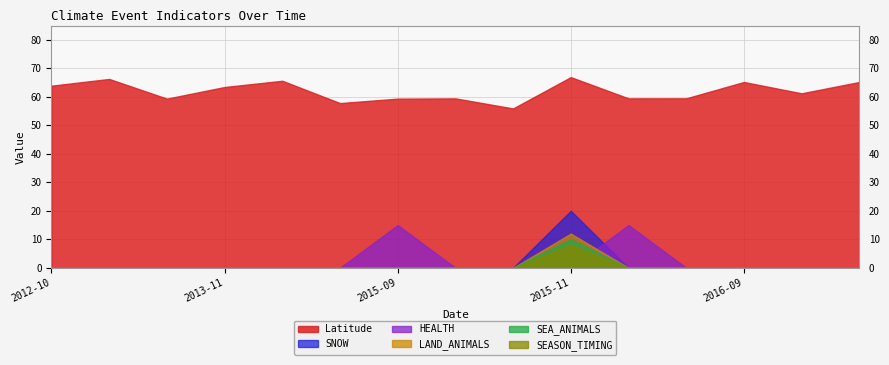

Rank the series by their maximum value, from highest to lowest.

Latitude, SNOW, HEALTH, LAND_ANIMALS, SEA_ANIMALS, SEASON_TIMING